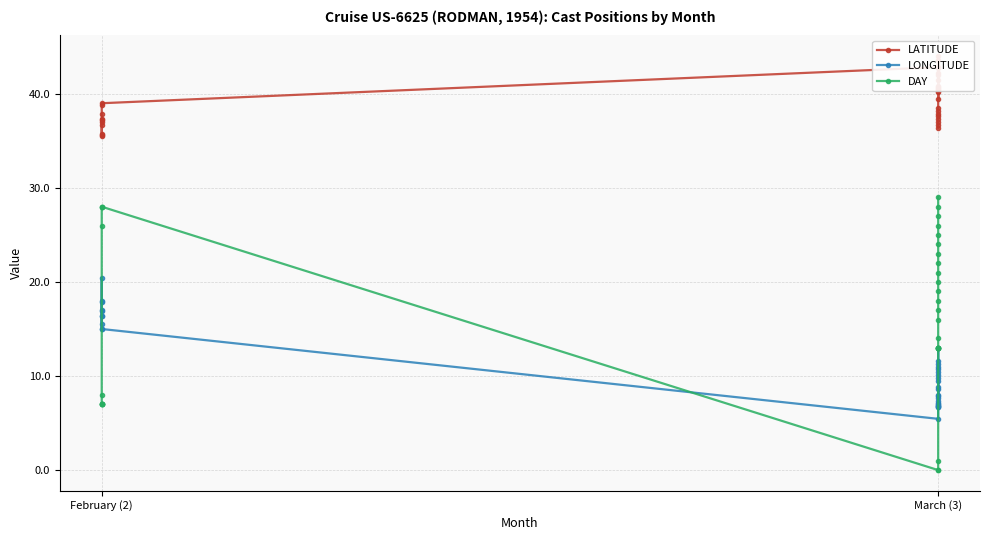

In LONGITUDE, how many points are lower than both neighbors (excluding endpoints)?

4